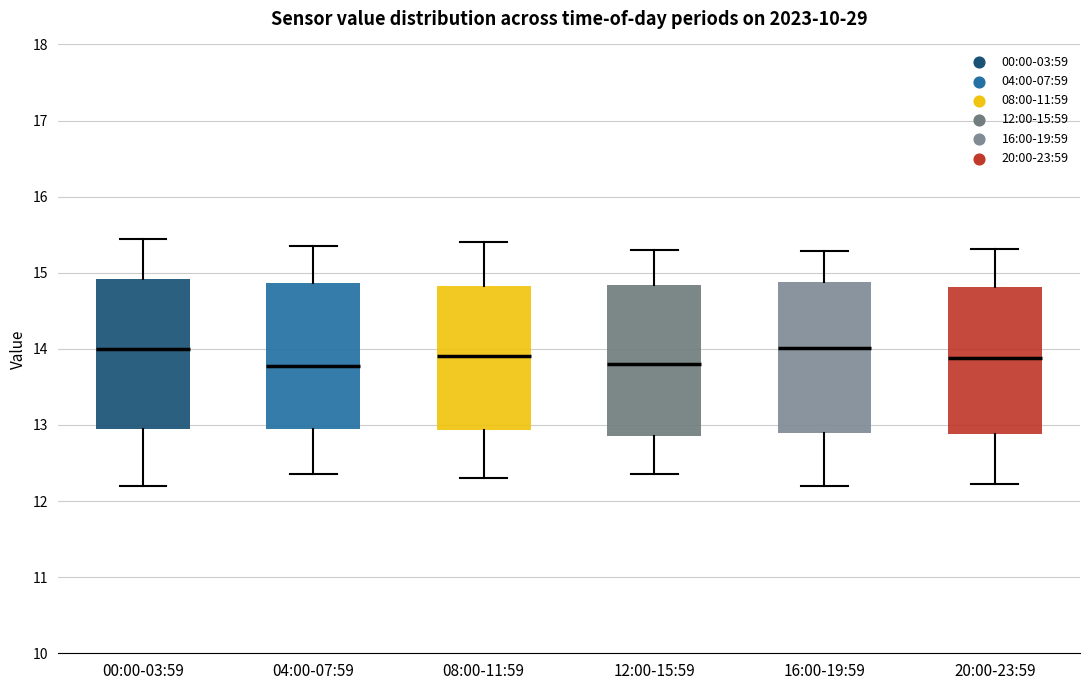

Where is the upper edge of the box for 04:00-07:59 on the y-axis? The values are not printed on the chart, so give them approximately, as read against the axis.

14.9